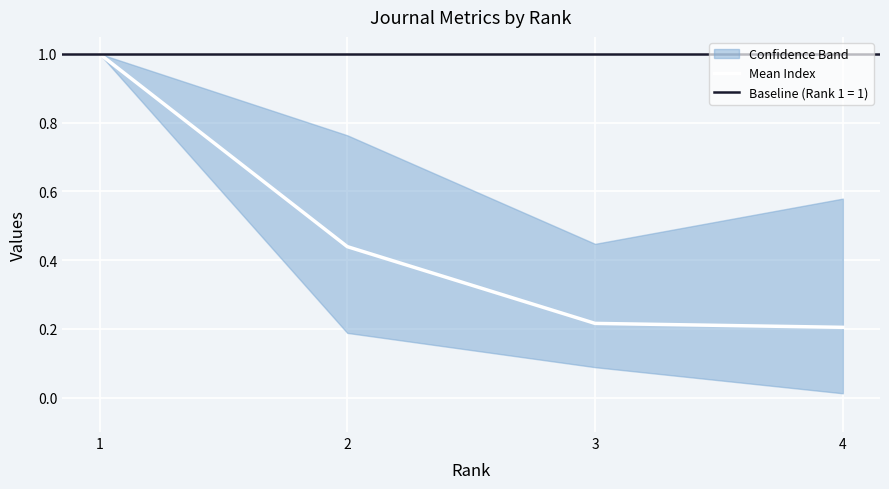

Reading left to right, extract all data points from this chart.

1.0	0.4	0.2	0.2